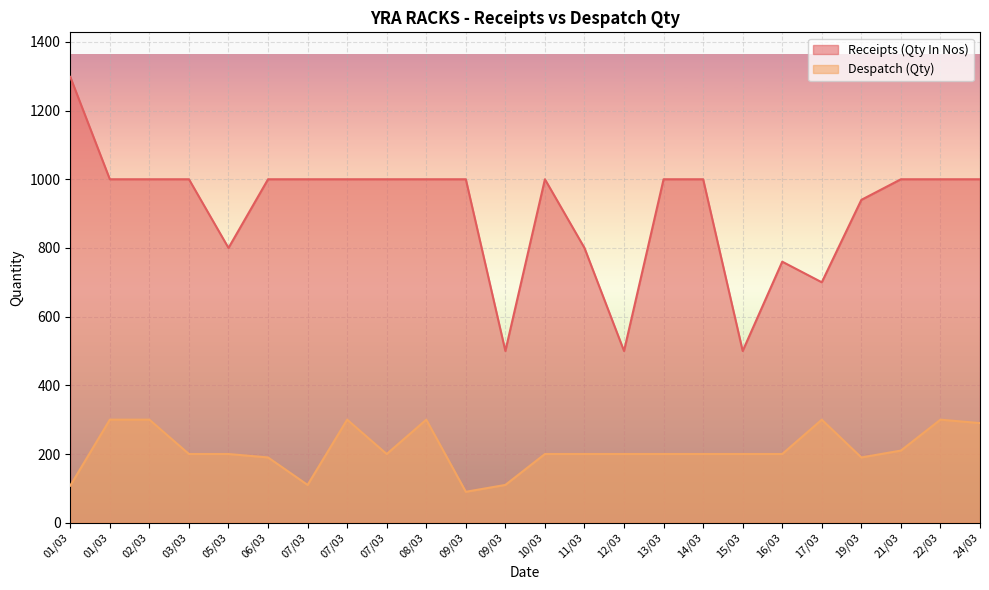

At which label does Receipts (Qty In Nos) reach its minimum?

09/03